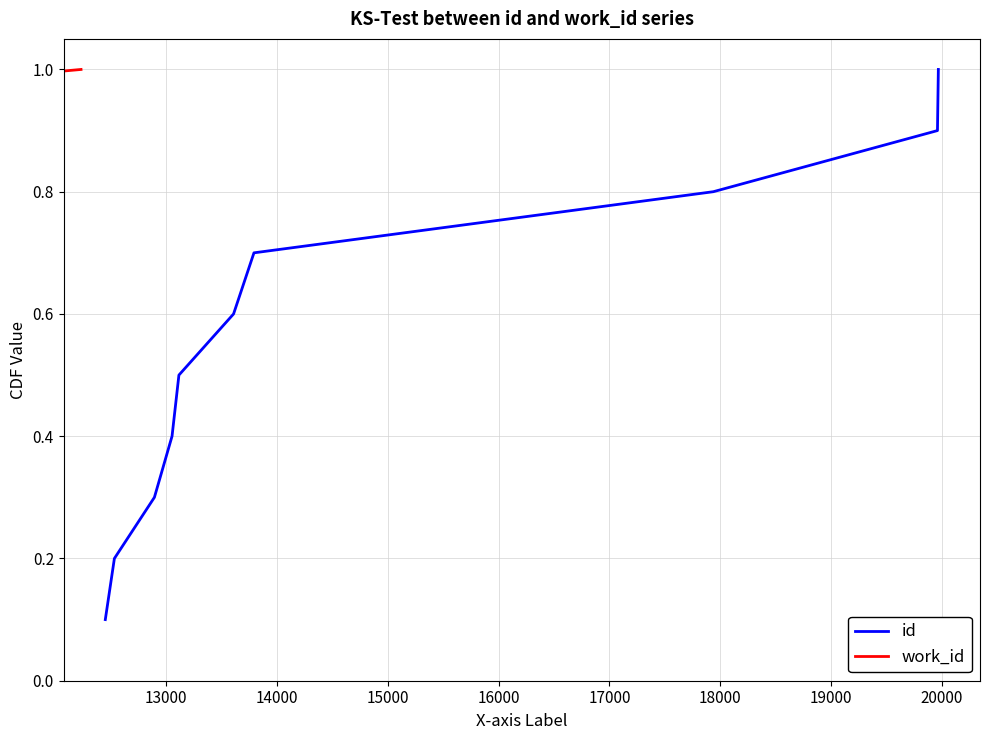

How many series are shown in this chart?

2